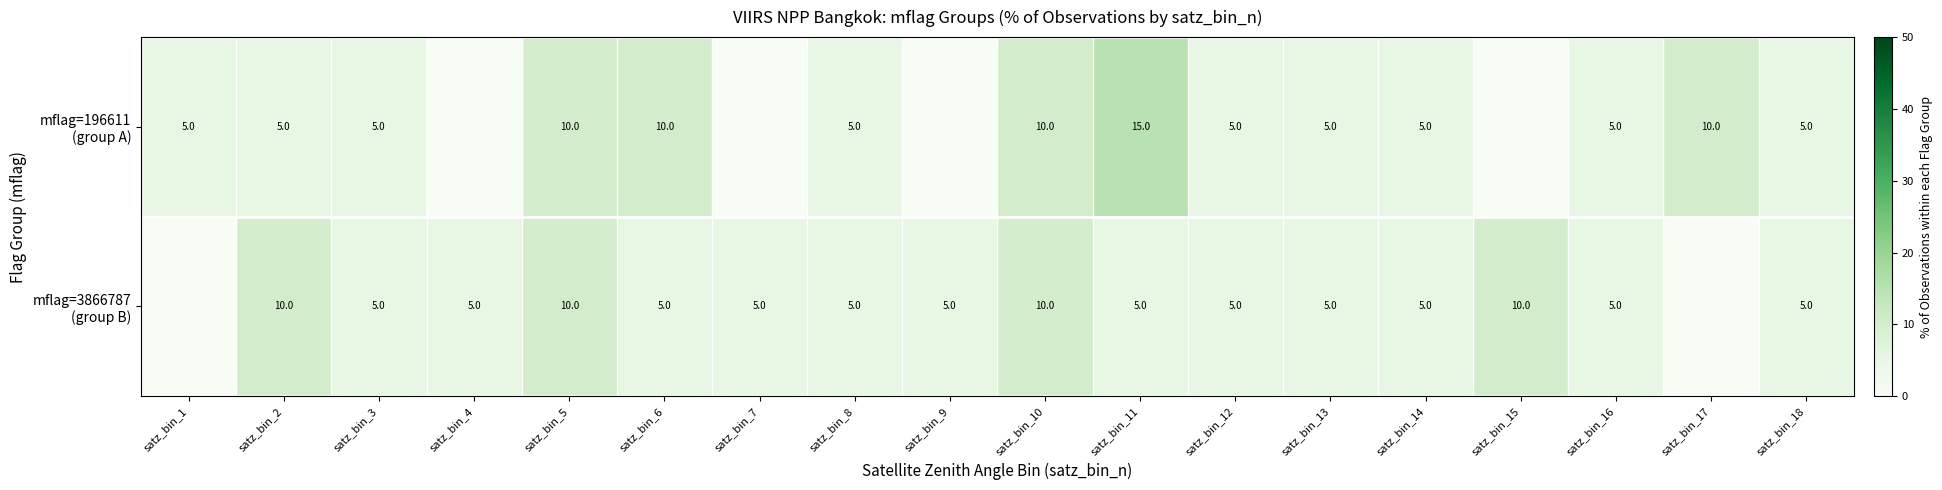

How many categories are shown in the chart?

18